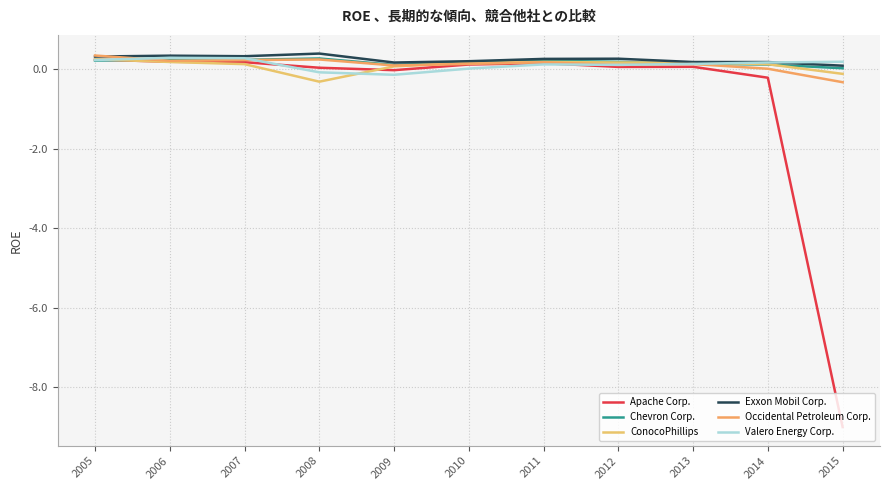

What is the greatest value displayed?

0.4